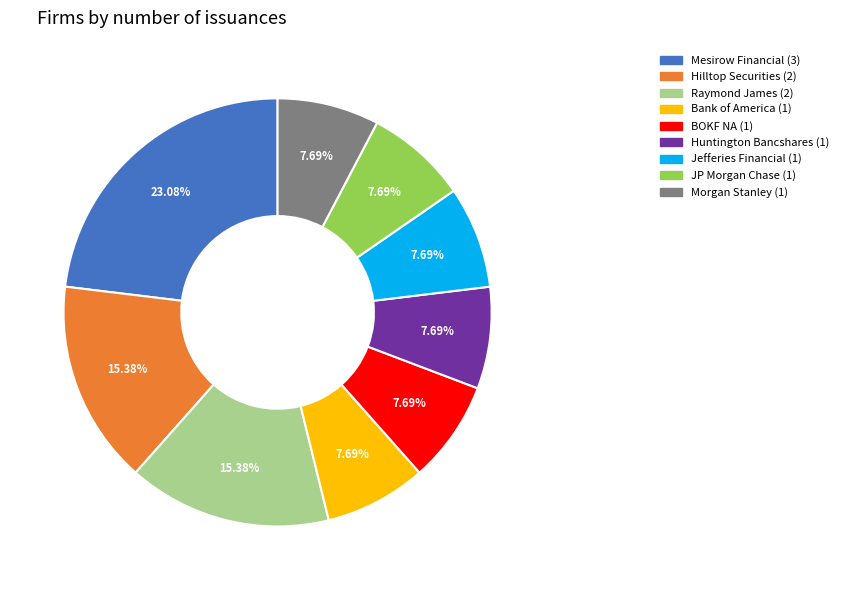

Is there a majority slice in this chart?

No